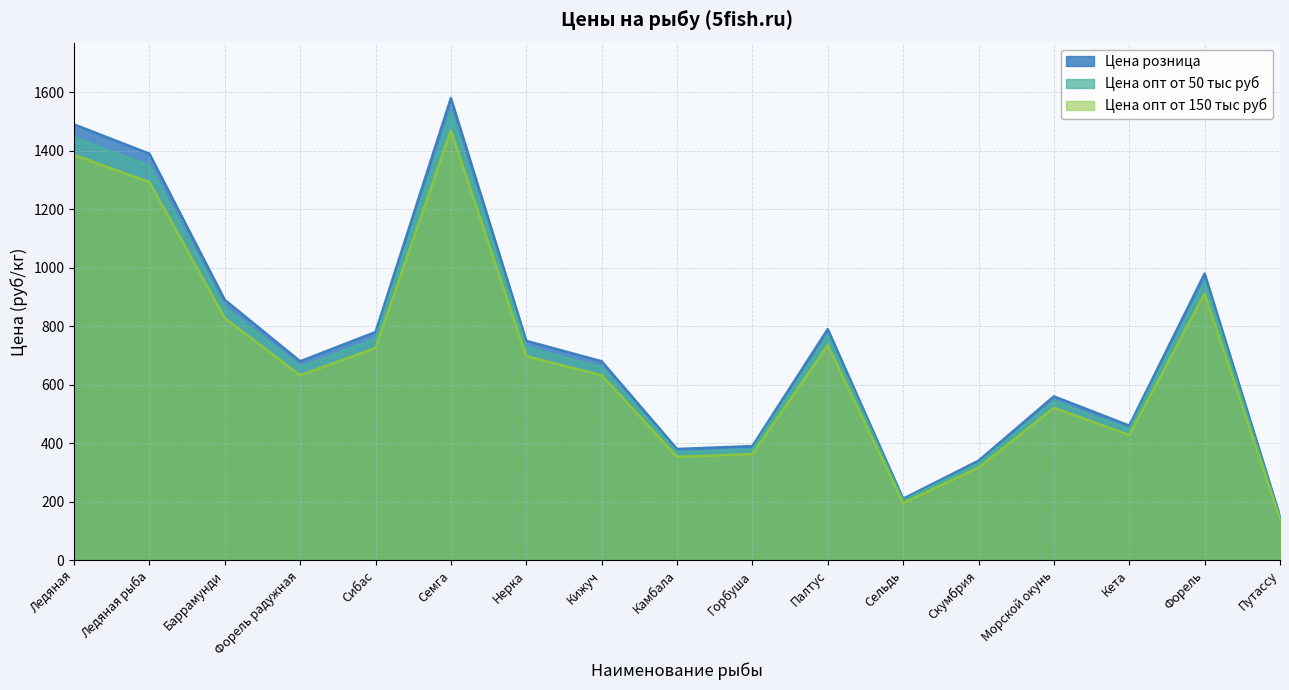

Between Горбуша and Путассу, which series saw the biggest shift?

Цена розница